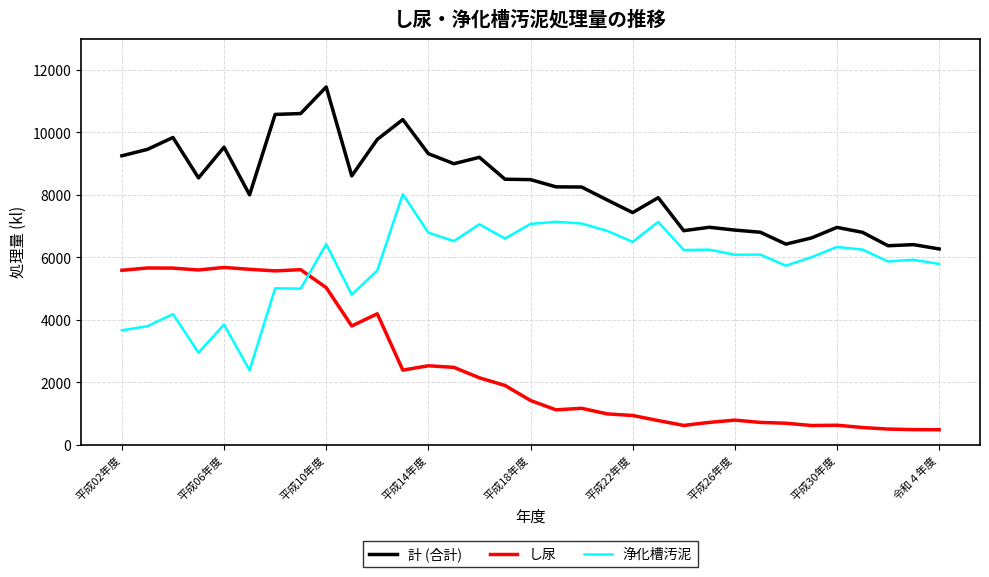

What is the lowest value of the し尿 series?

481